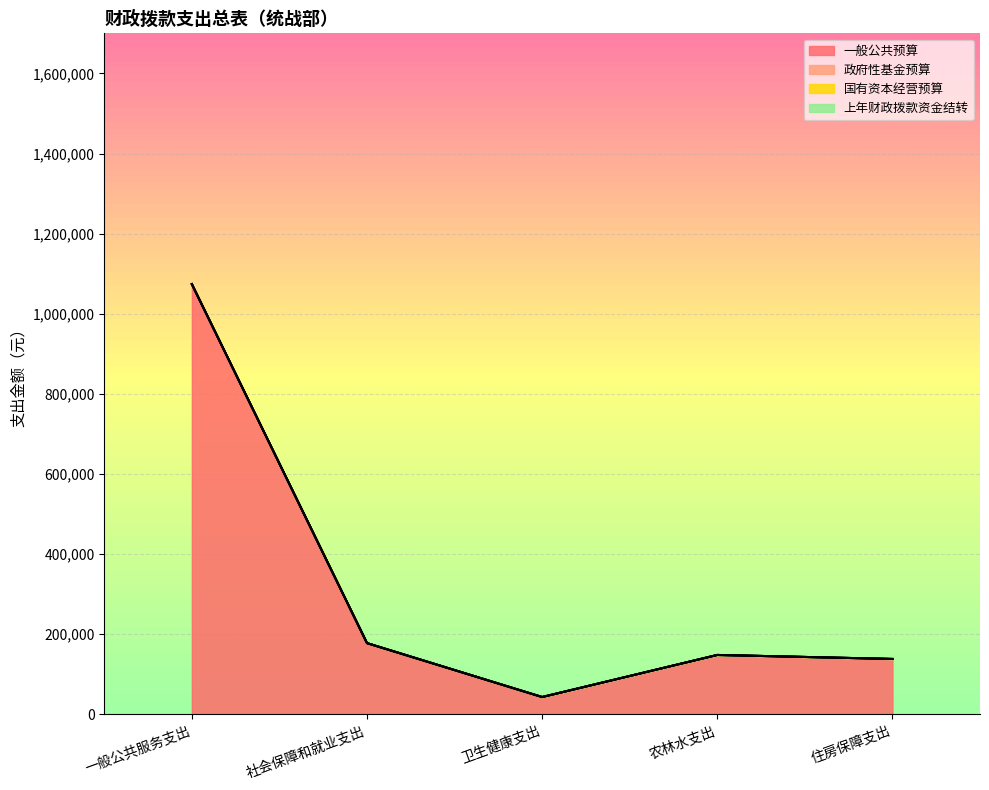

What is the maximum value for 一般公共预算?

1074054